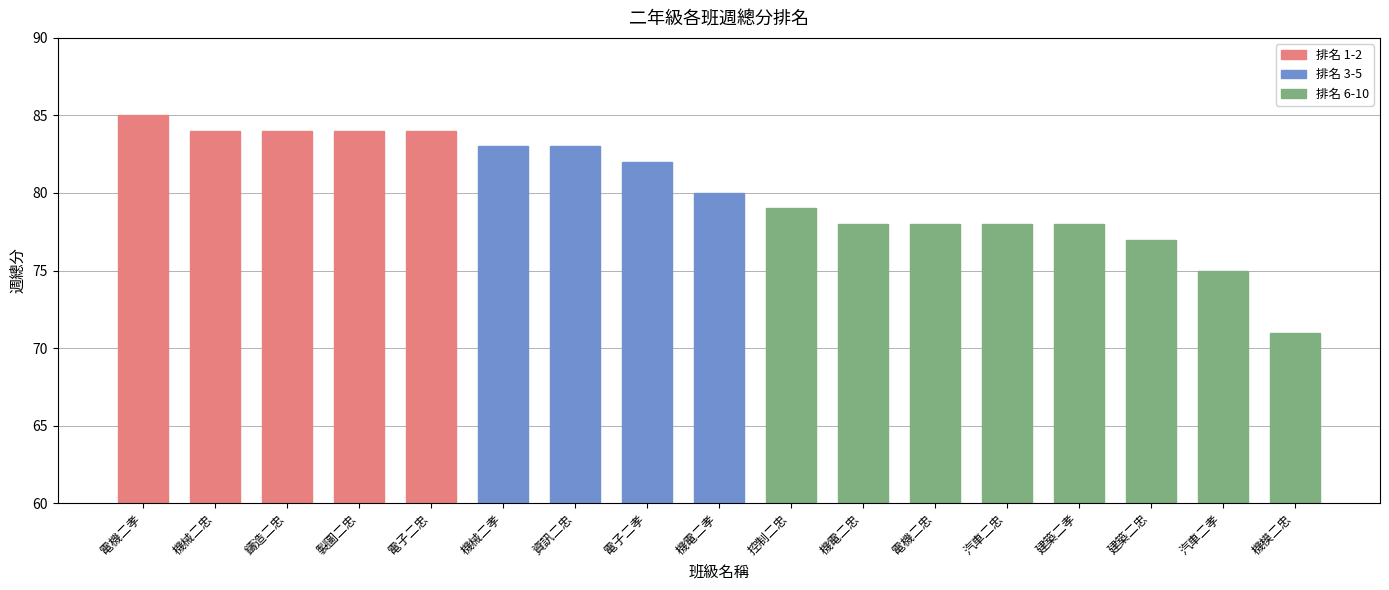

Reading left to right, what are all the values shown in this chart?

85	84	84	84	84	83	83	82	80	79	78	78	78	78	77	75	71